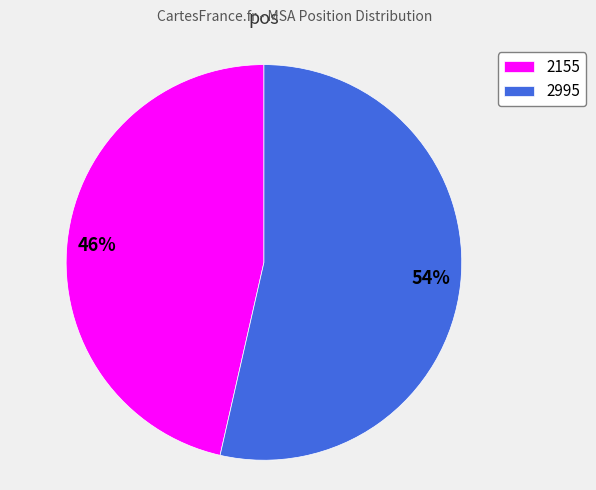

The 2995 slice represents 59% of the pie. True or false?

False